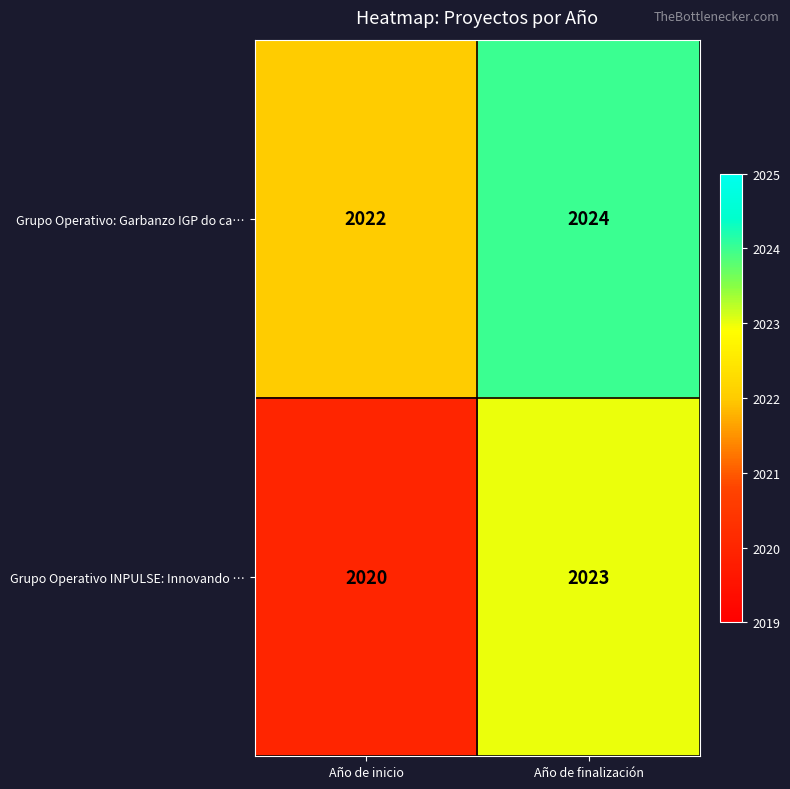

Reading right to left, extract all data points from this chart.

Grupo Operativo: Garbanzo IGP do ca…: 2024	2022
Grupo Operativo INPULSE: Innovando …: 2023	2020